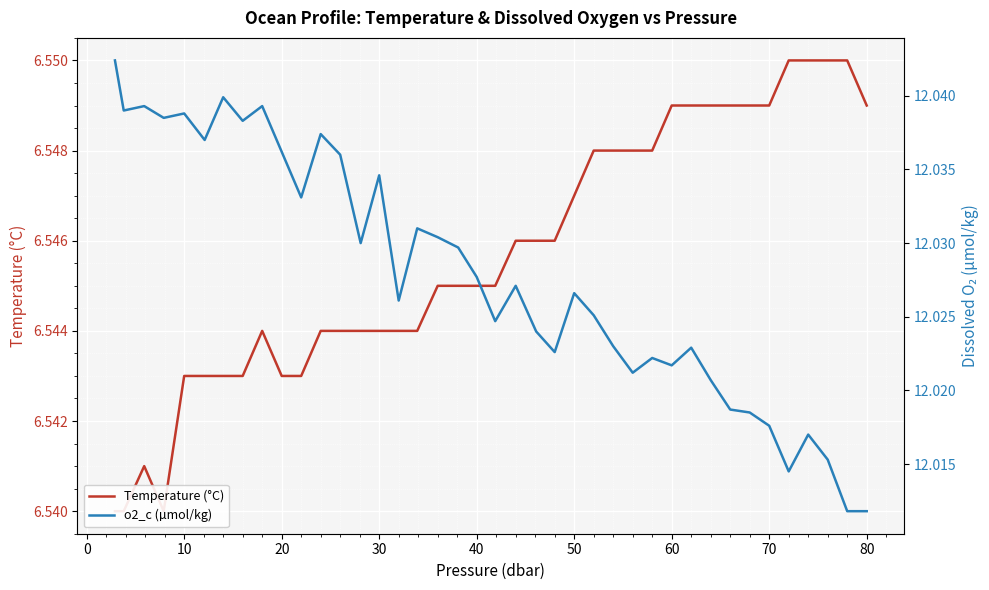

Which series has the widest spread of values?

o2_c (µmol/kg)